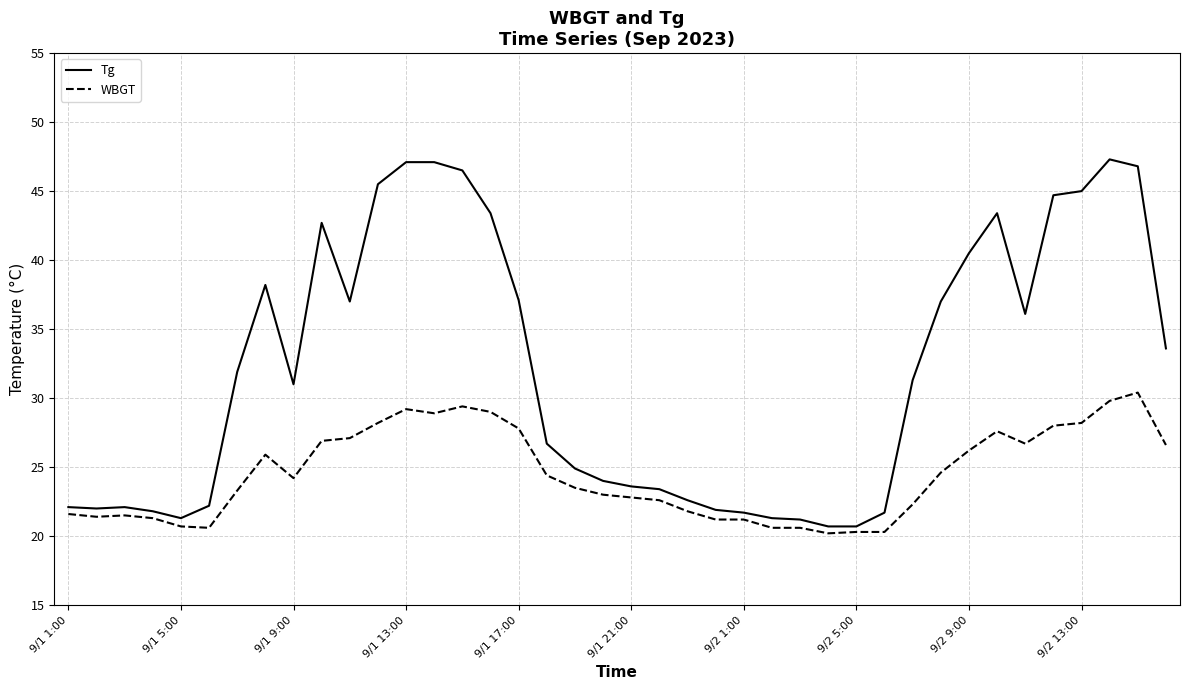

Which series has the widest spread of values?

Tg